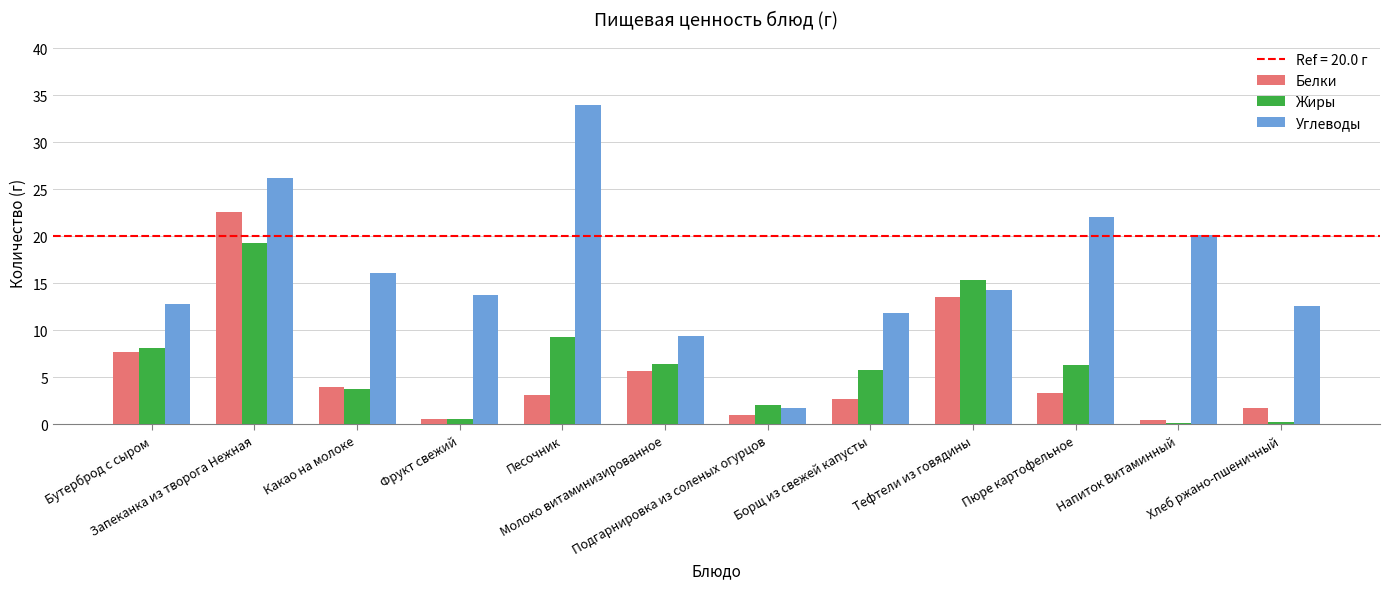

How many bars are there in each group?

3